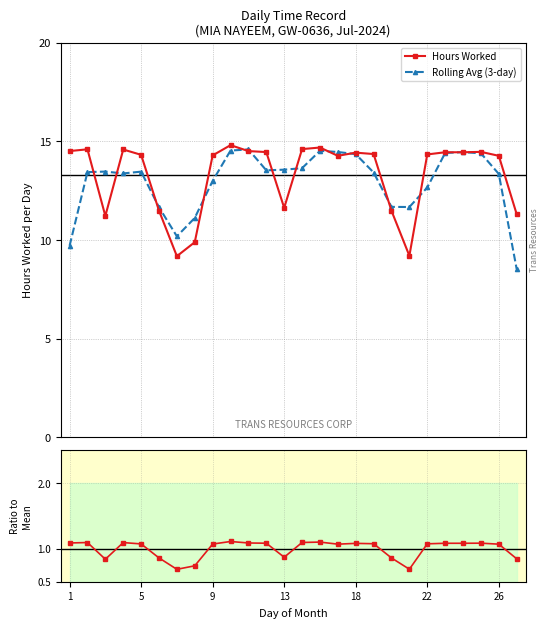

What is the value of the Hours Worked point at the 19th from the left?

11.5